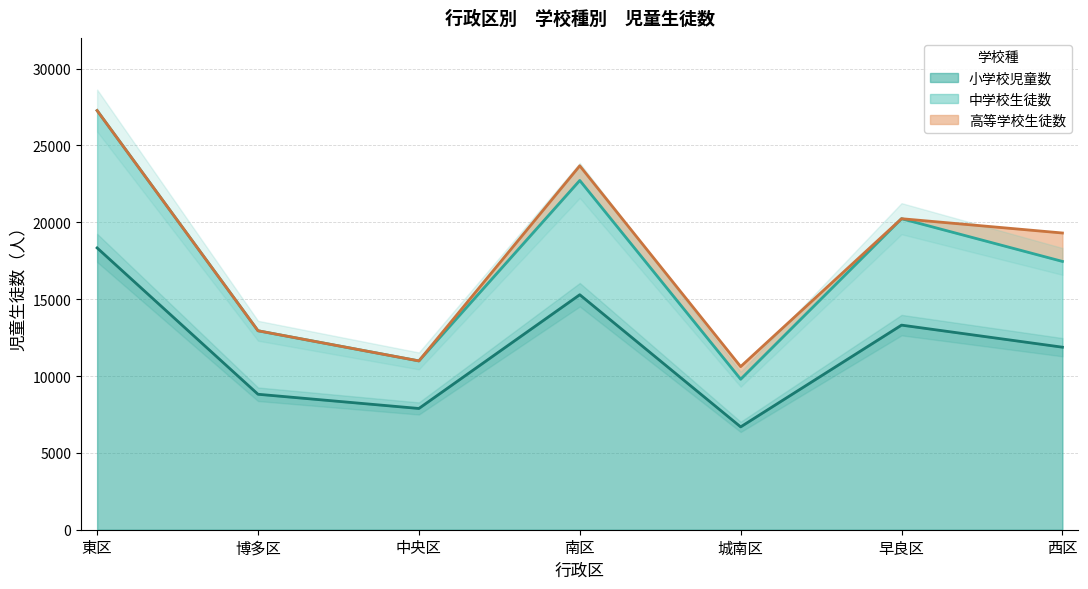

Does the chart display data point markers on the line(s)?

No